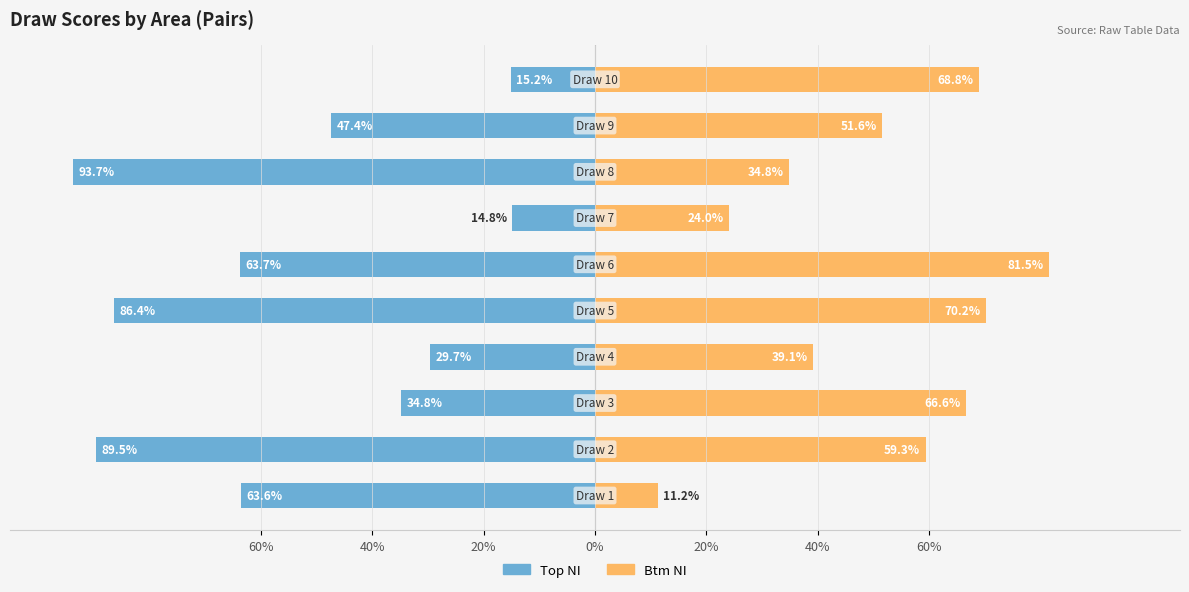

Which has a higher value, 20% or 20%?

20%